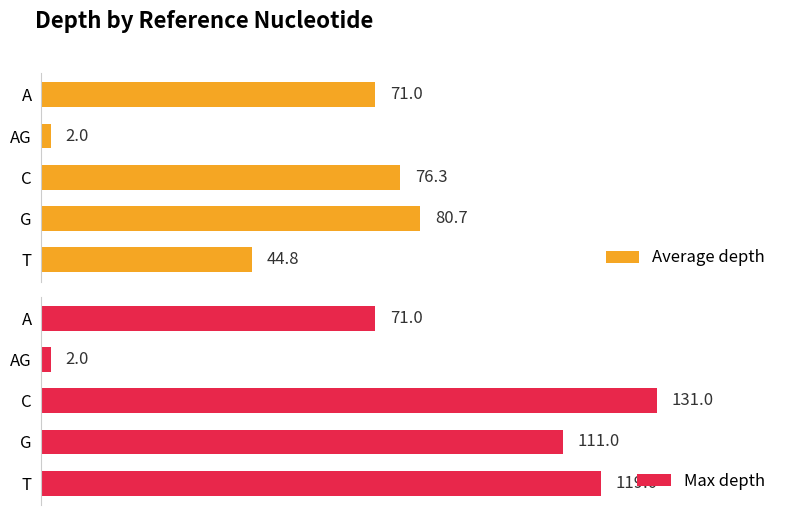

At which label is Average depth closest to 41?

T